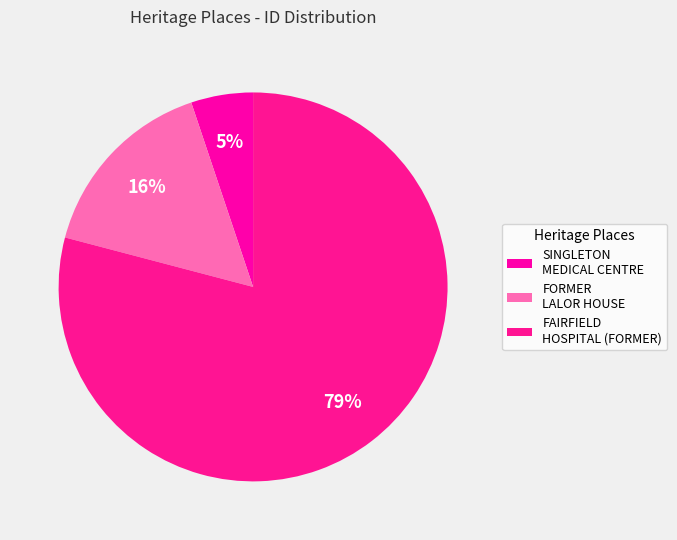

How many segments does this pie chart have?

3